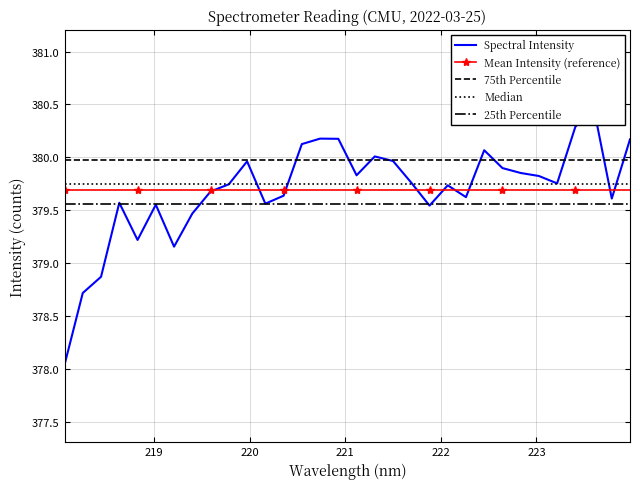

What is the minimum value for 75th Percentile?

380.0